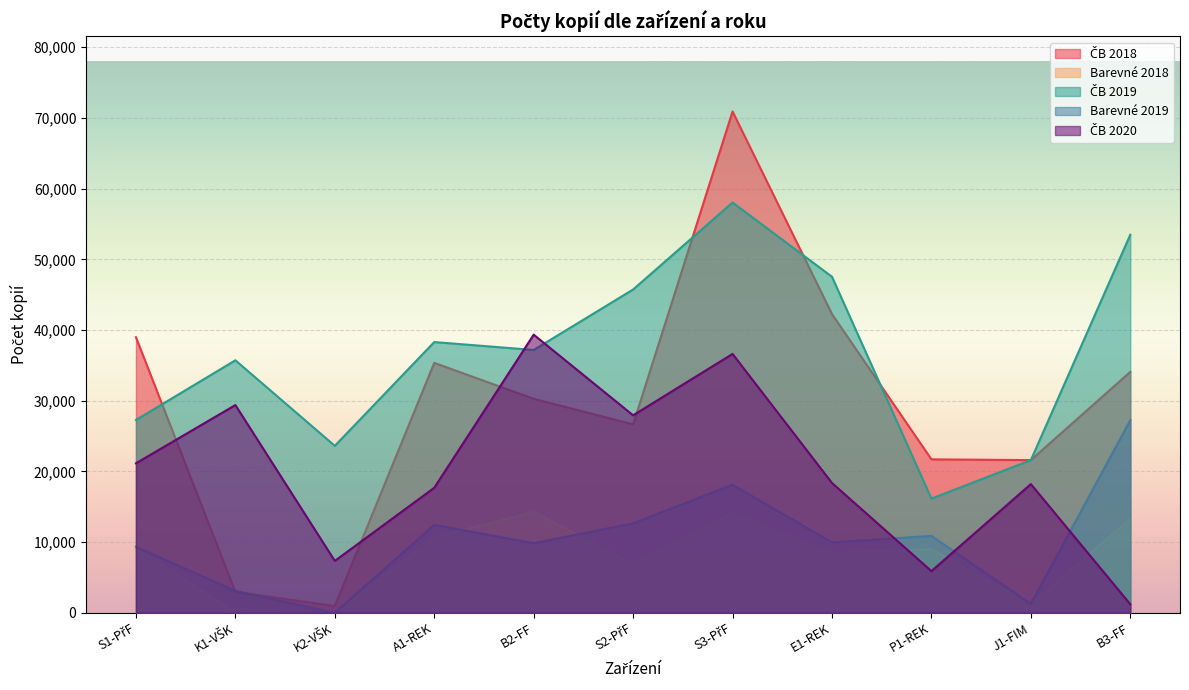

Reading left to right, list all the values displayed in this chart.

ČB 2018: S1-PřF=38983	K1-VŠK=2939	K2-VŠK=960	A1-REK=35350	B2-FF=30265	S2-PřF=26650	S3-PřF=70907	E1-REK=42251	P1-REK=21703	J1-FIM=21594	B3-FF=34074
Barevné 2018: S1-PřF=9003	K1-VŠK=168	K2-VŠK=0	A1-REK=10635	B2-FF=14288	S2-PřF=6924	S3-PřF=14017	E1-REK=8498	P1-REK=9003	J1-FIM=1253	B3-FF=13289
ČB 2019: S1-PřF=27272	K1-VŠK=35715	K2-VŠK=23612	A1-REK=38295	B2-FF=37174	S2-PřF=45729	S3-PřF=58034	E1-REK=47531	P1-REK=16151	J1-FIM=21594	B3-FF=53478
Barevné 2019: S1-PřF=9341	K1-VŠK=3085	K2-VŠK=0	A1-REK=12443	B2-FF=9839	S2-PřF=12655	S3-PřF=18116	E1-REK=9958	P1-REK=10874	J1-FIM=1253	B3-FF=27247
ČB 2020: S1-PřF=21146	K1-VŠK=29383	K2-VŠK=7338	A1-REK=17682	B2-FF=39339	S2-PřF=27930	S3-PřF=36615	E1-REK=18360	P1-REK=5894	J1-FIM=18203	B3-FF=1208